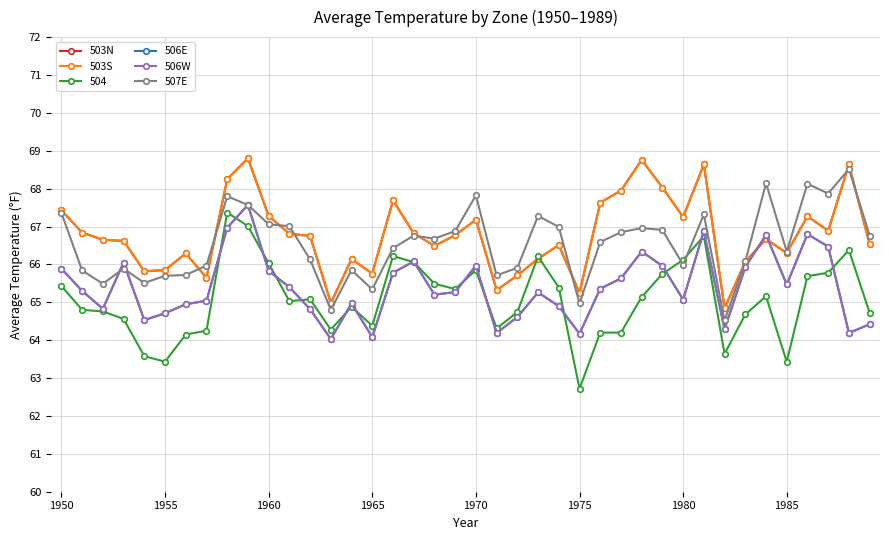

True or false: 506W and 506E cross at least once.

False